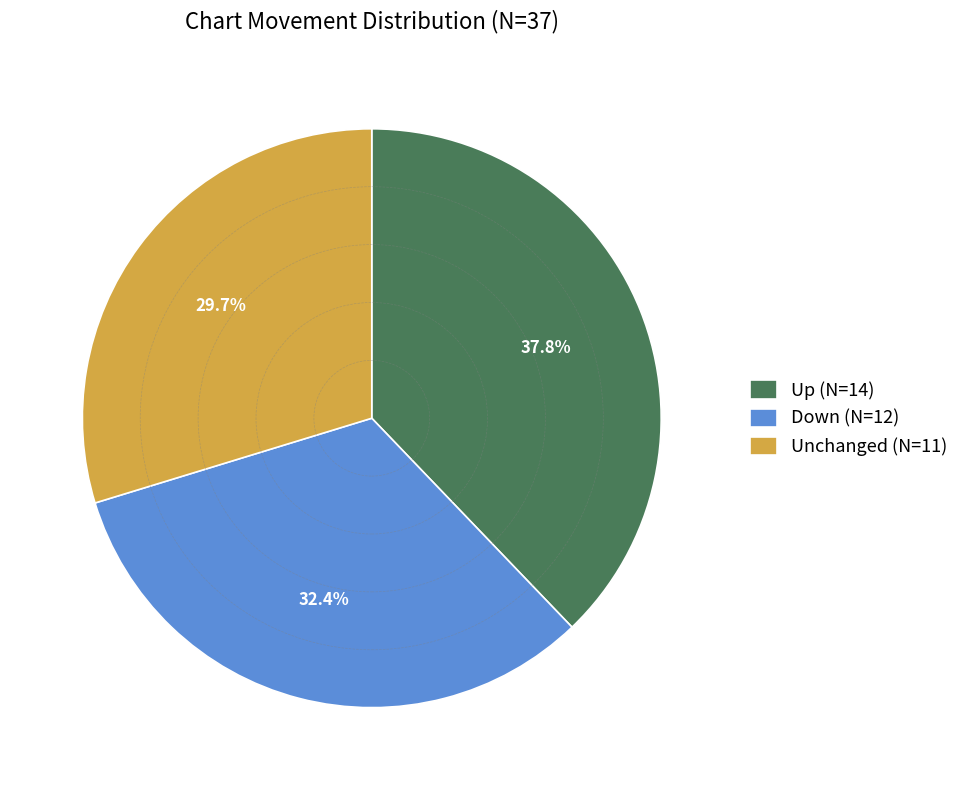

Is there any slice that represents more than half of the pie?

No